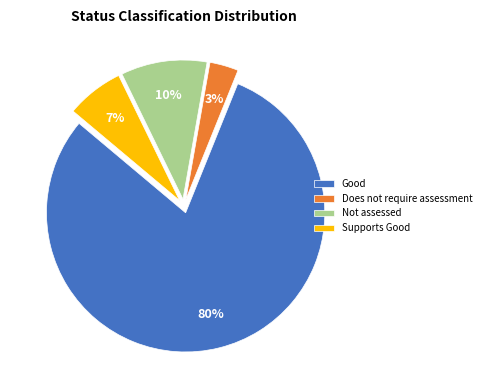

Is there a majority slice in this chart?

Yes